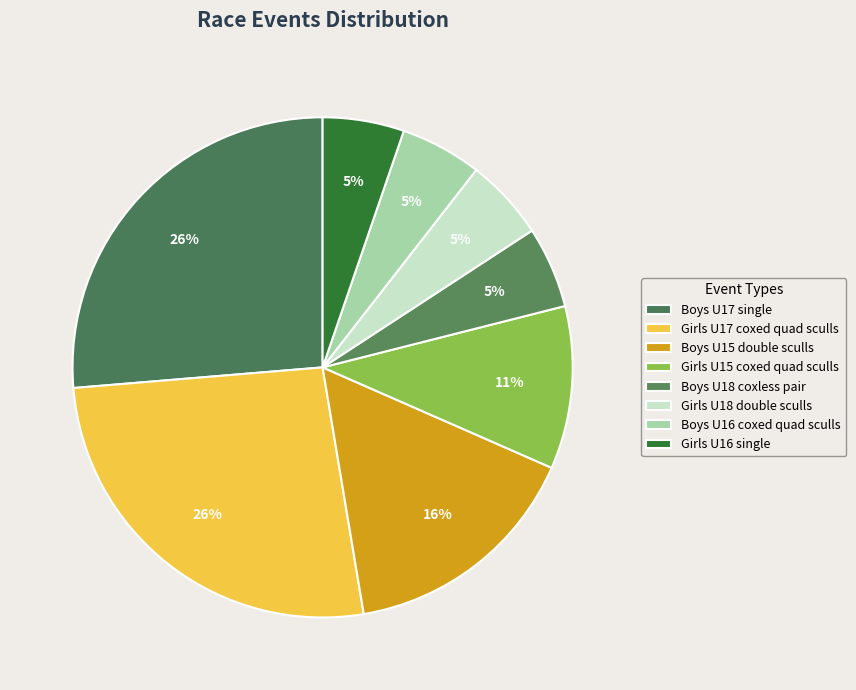

Count the number of slices in the pie.

8